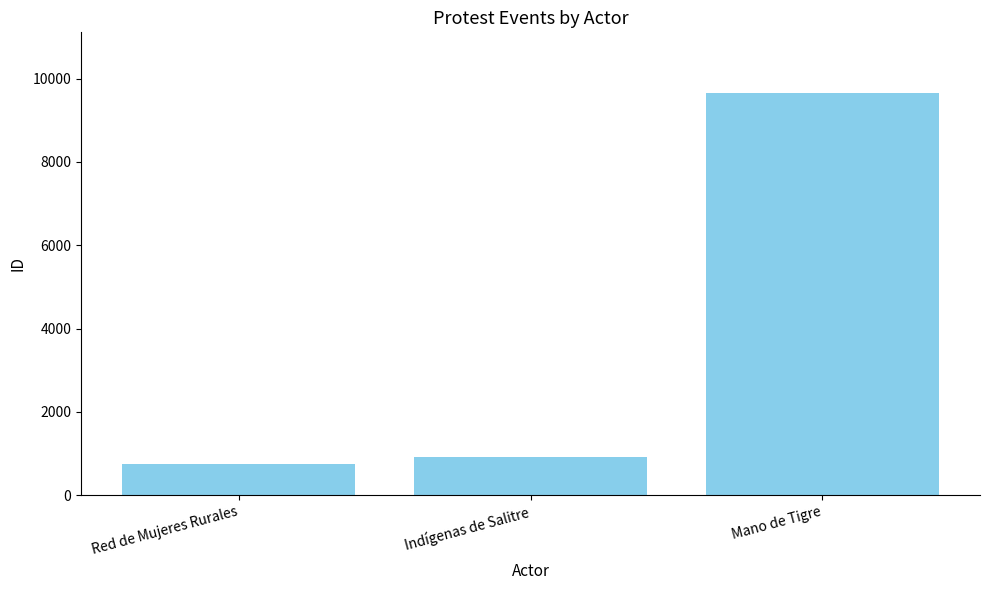

Between Mano de Tigre and Red de Mujeres Rurales, which is larger?

Mano de Tigre